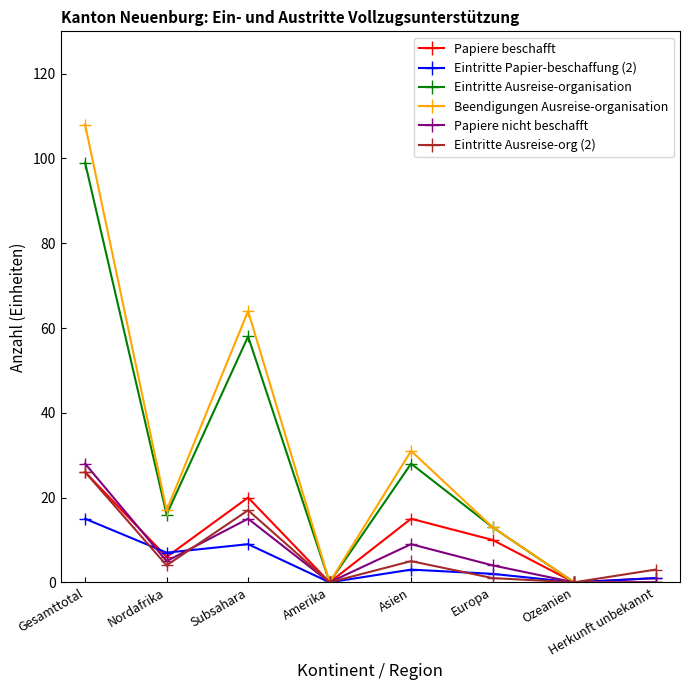

Is the value of Eintritte Ausreise-org (2) at Nordafrika greater than the value of Eintritte Papier-beschaffung (2) at Europa?

Yes